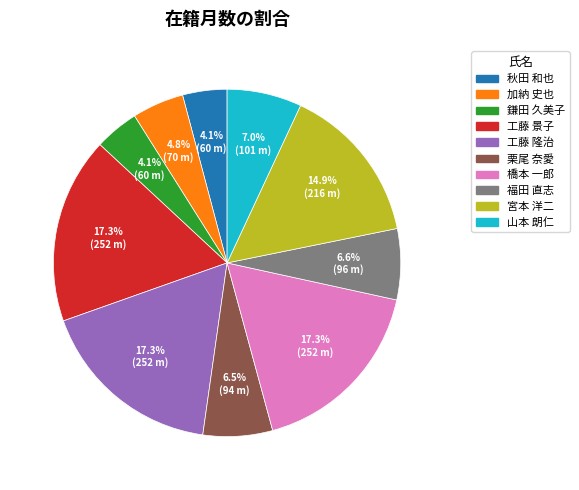

How many slices are in this pie chart?

10